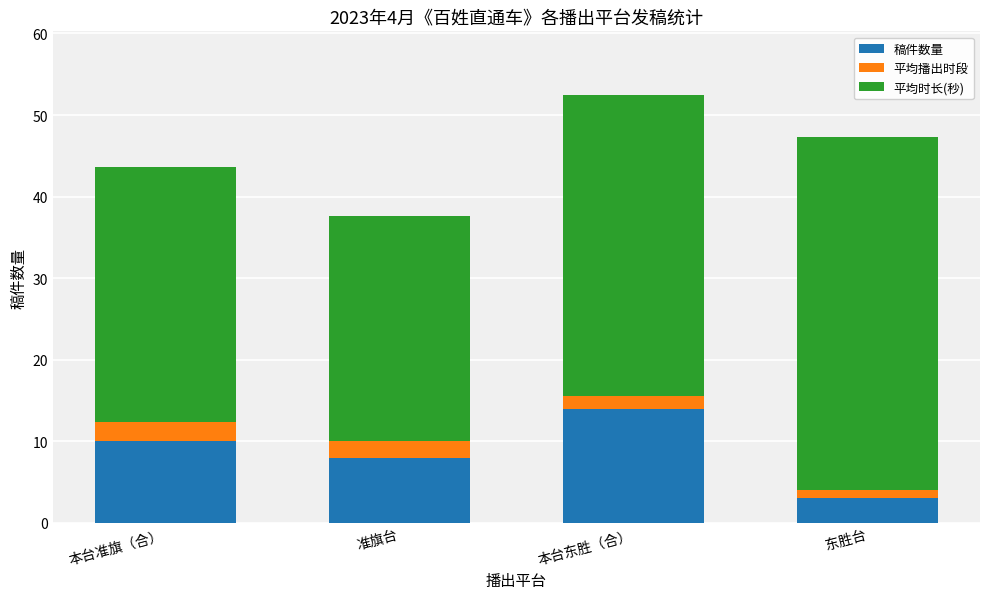

At which category is the sum across all series the highest?

本台东胜（合）